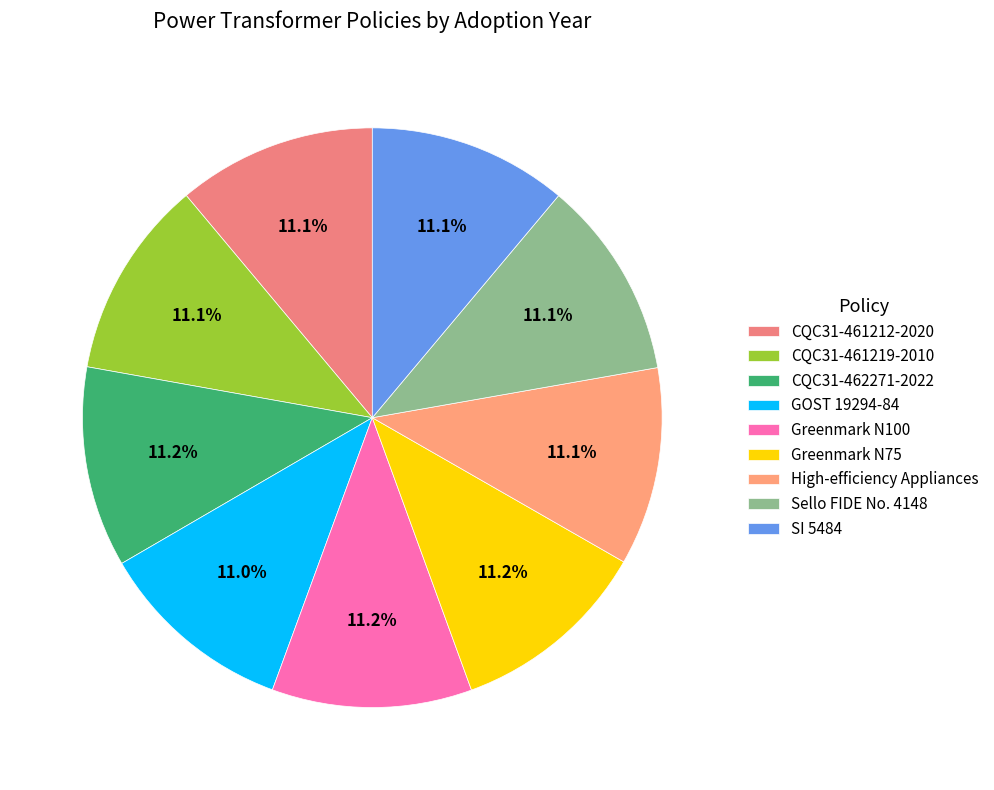

How many segments does this pie chart have?

9